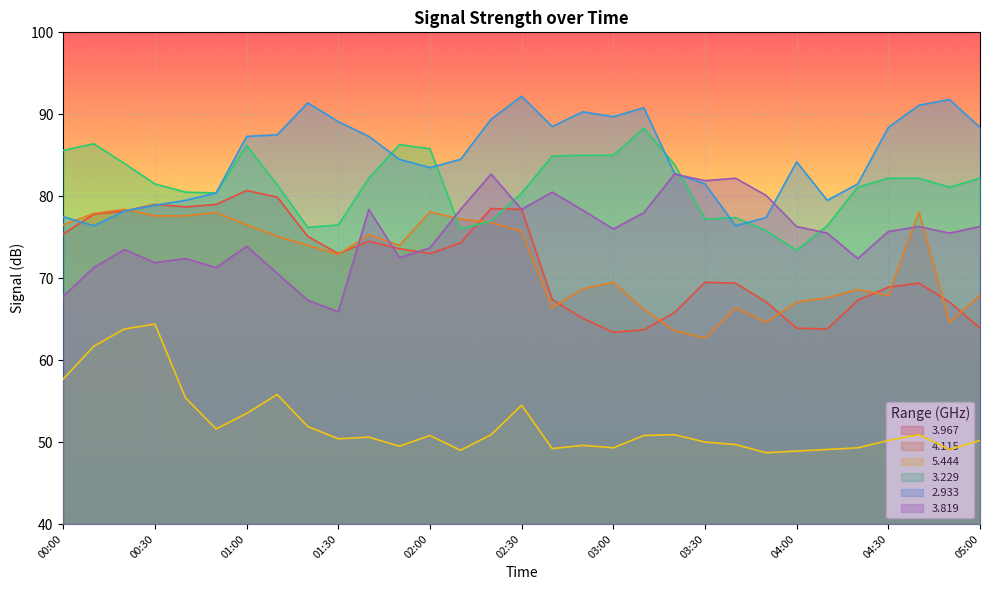

What is the difference between the maximum and minimum values in the   4.115 series?

15.7